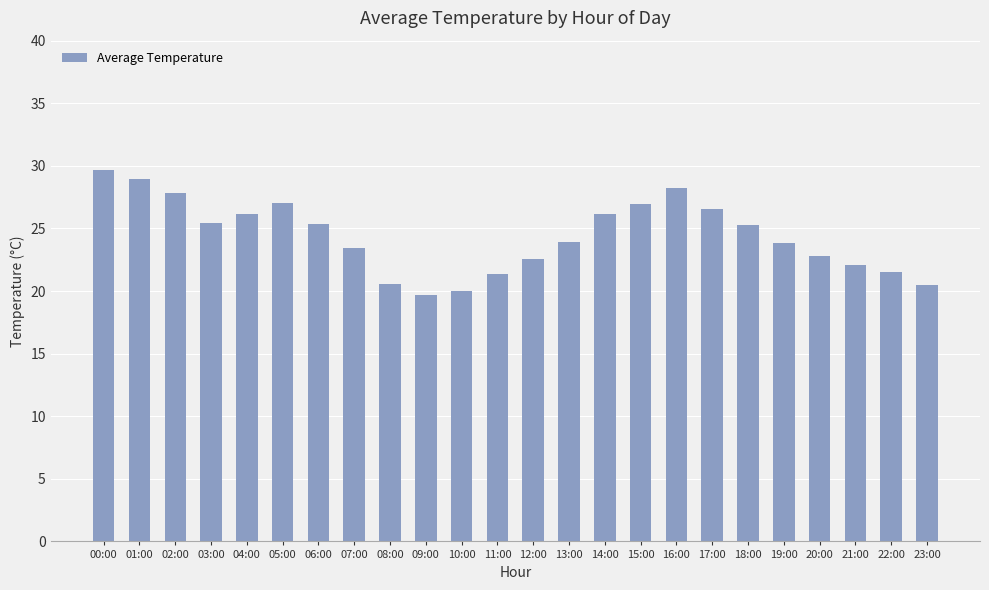

How many distinct data groups are displayed?

1